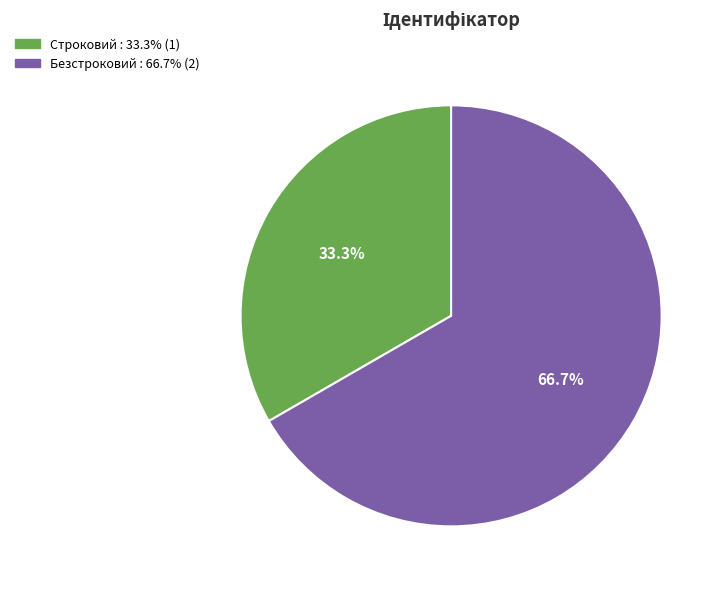

To the nearest percent, what is the combined percentage of Строковий and Безстроковий?

100%